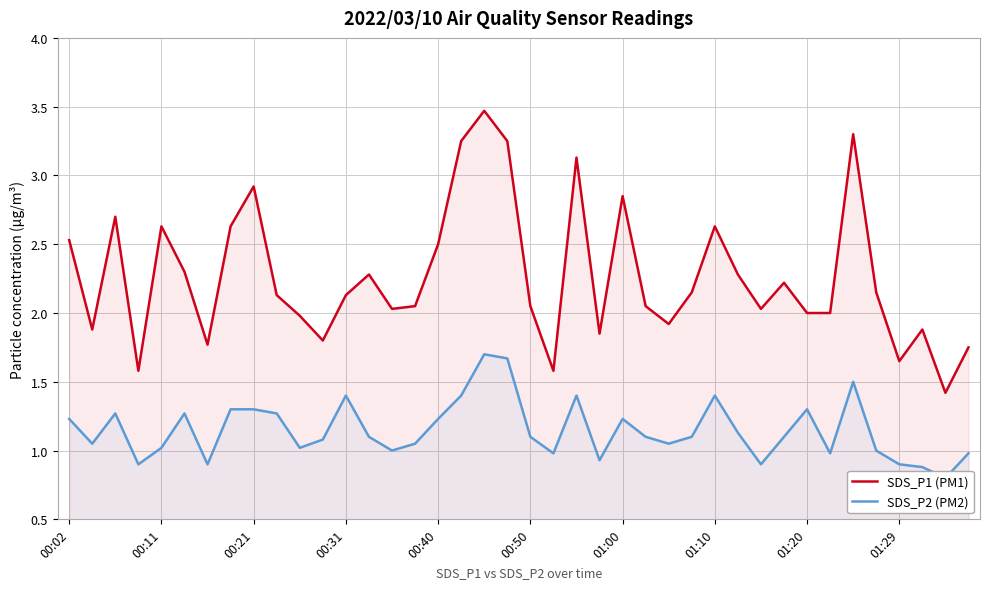

Where does the SDS_P2 (PM2) series first go above 1?

00:02